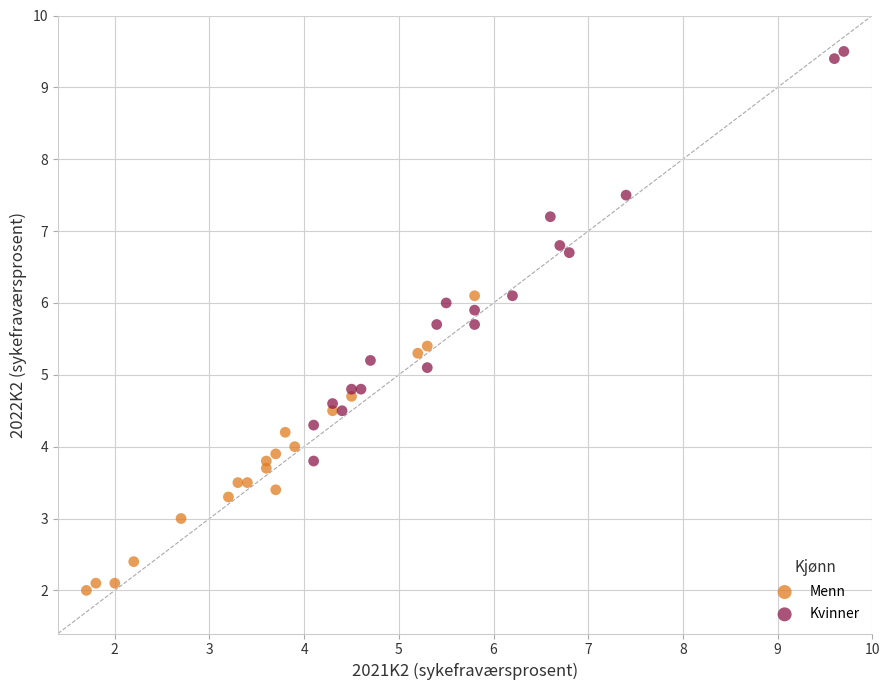

Which series contains the highest Y value?

Kvinner